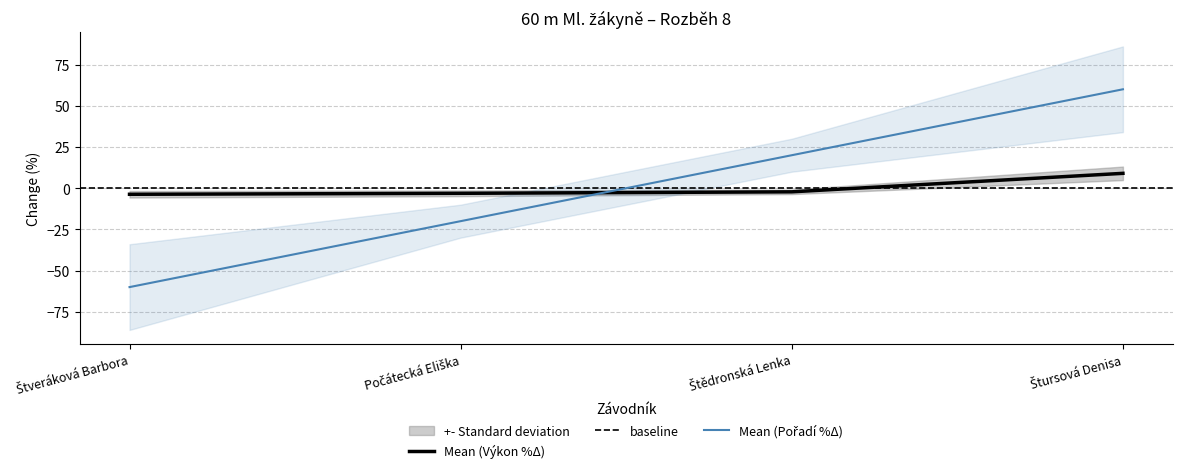

Which series has the largest total across all categories?

Pořadí